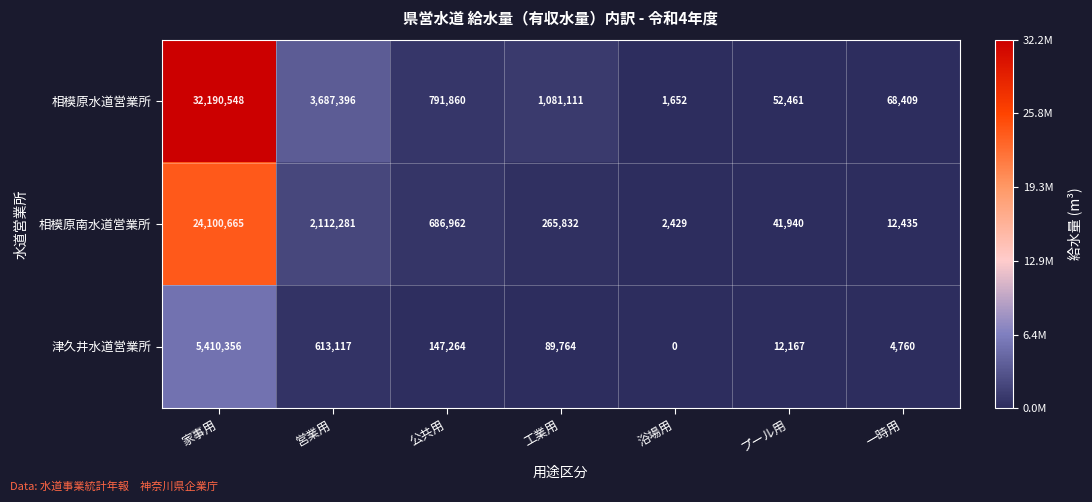

What is the difference between the 津久井水道営業所 values at 家事用 and 工業用?

5320592